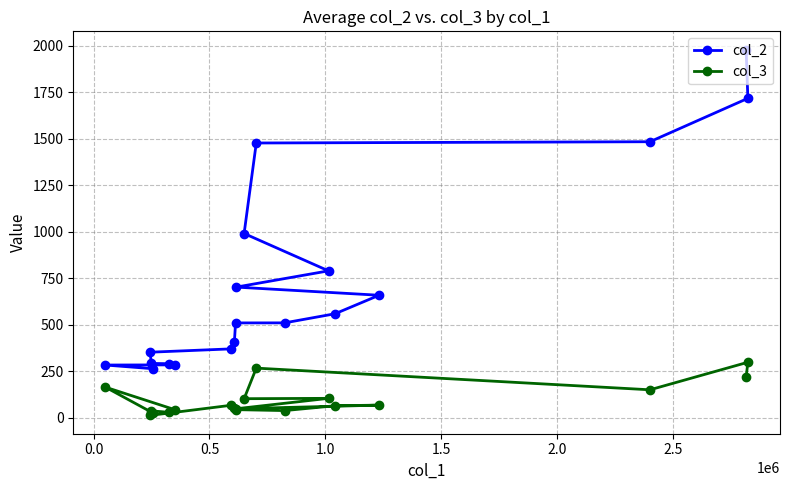

List the series in order of their peak value, highest first.

col_2, col_3